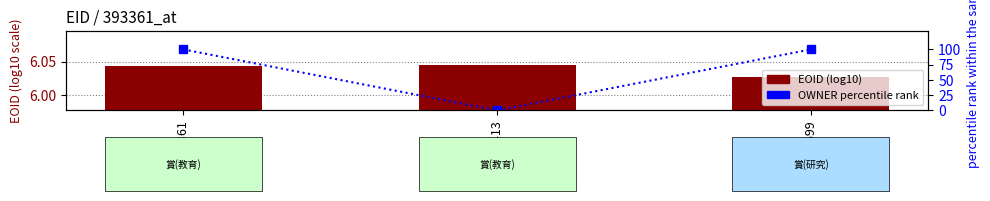

What is the label of the 2nd bar from the left?

398413